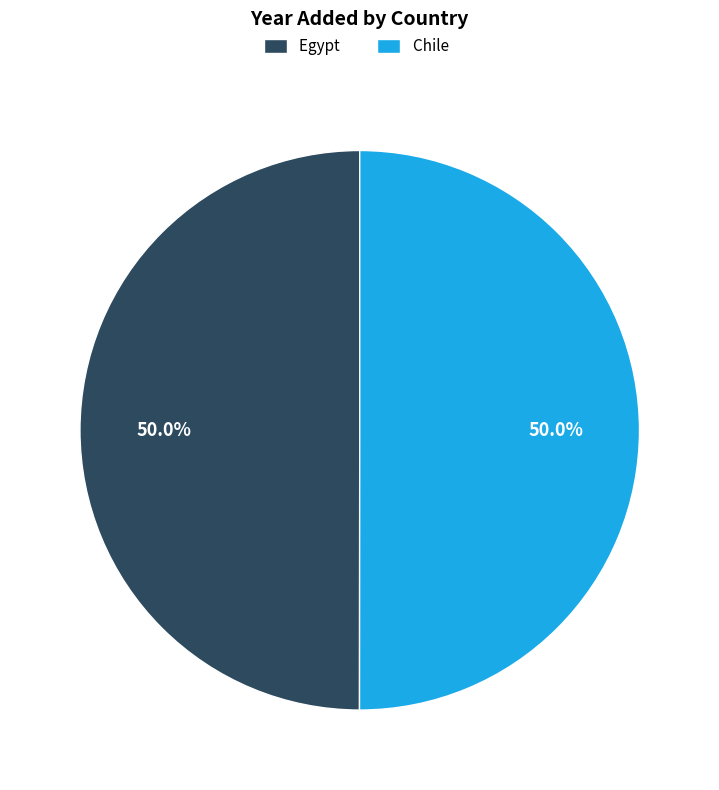

Approximately how many times larger is the value at Egypt compared to Chile?

1.0